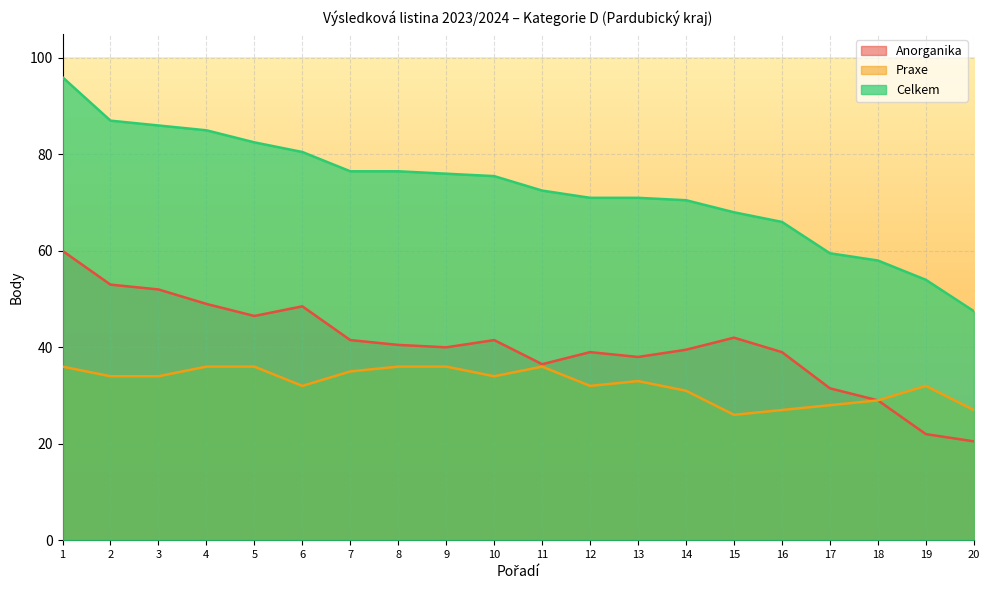

True or false: Praxe has more than 2 interior local peaks.

True